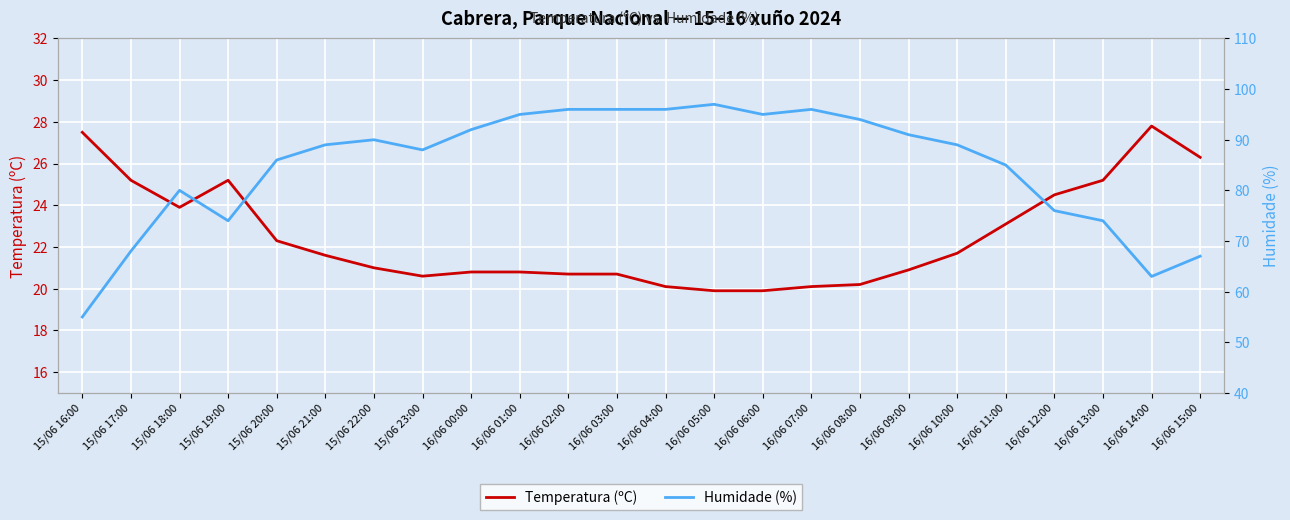

What is the value of the Humidade (%) point at the 21st from the left?

76.0